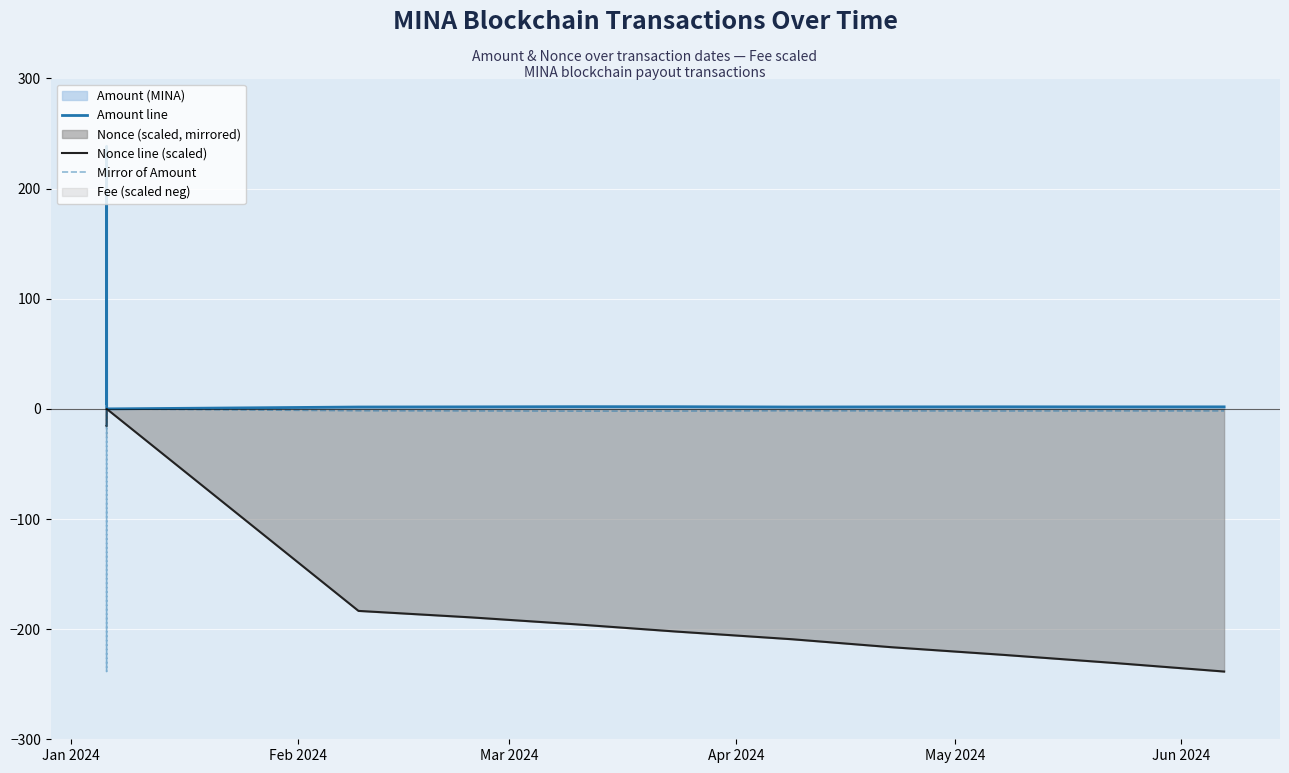

True or false: Amount line has a value of 1.1 at May 2024.

False